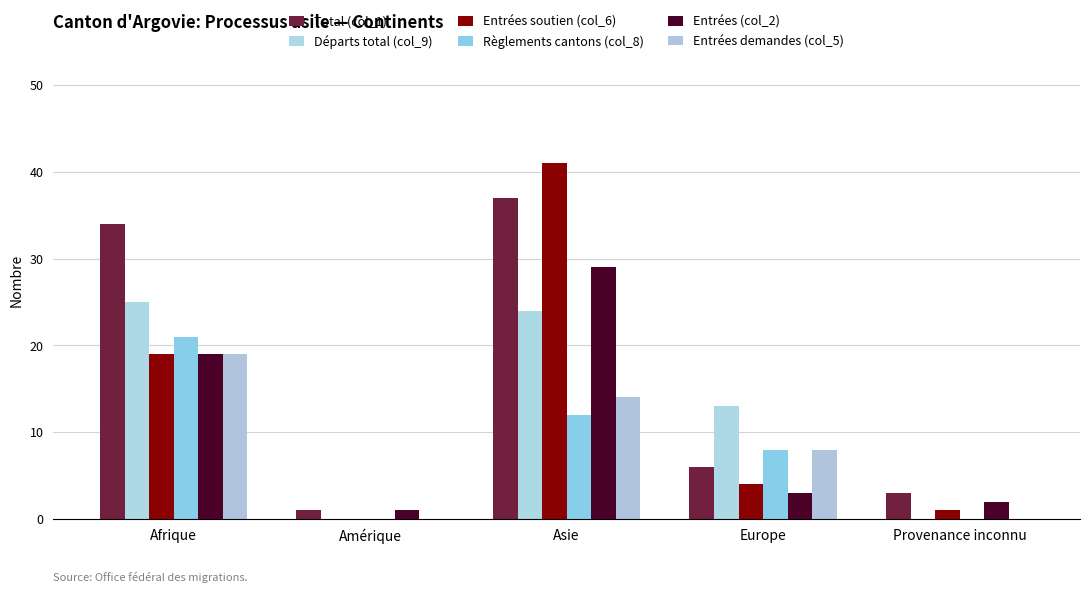

Read the Total (col_1) value at Afrique, to the nearest 10.

30